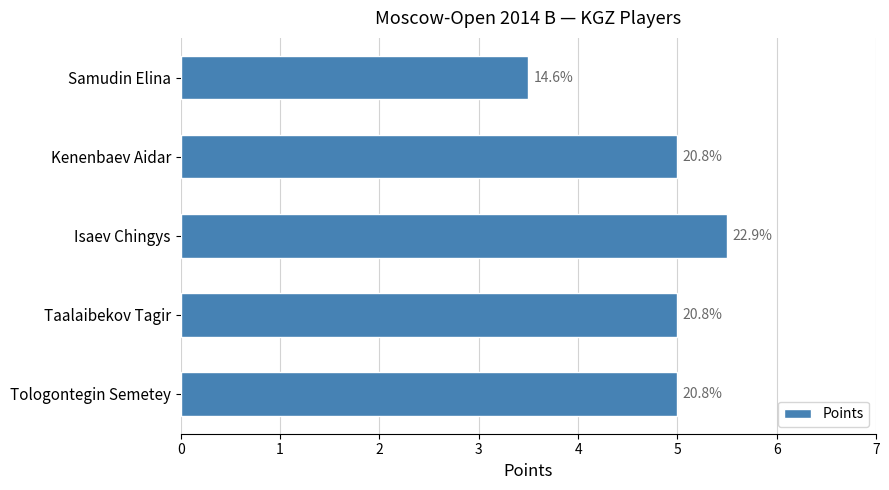

Are the bars horizontal?

Yes